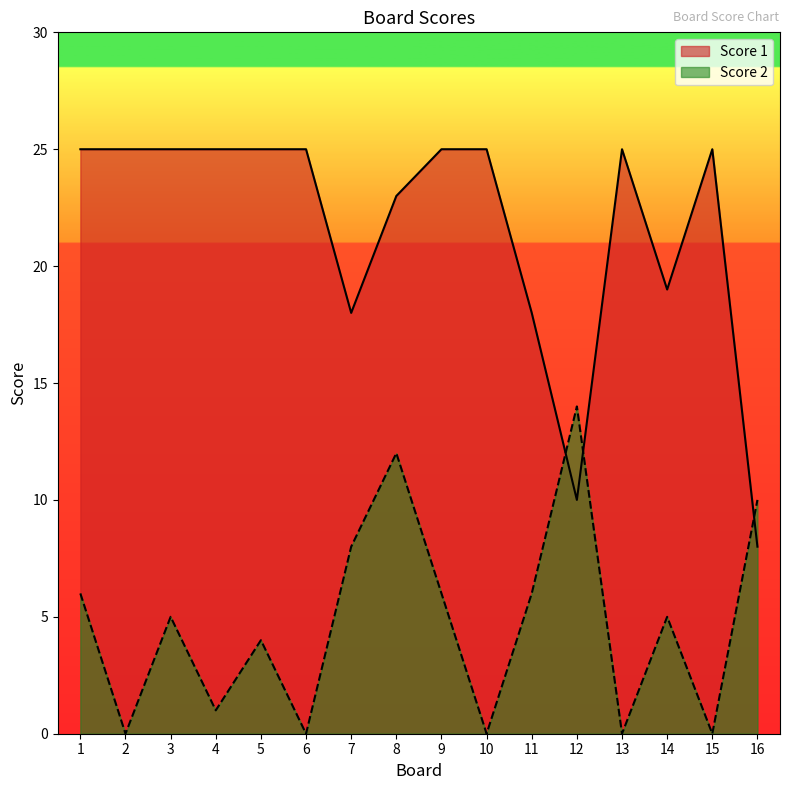

True or false: Score 1 has more than 1 points higher than both neighbors.

True